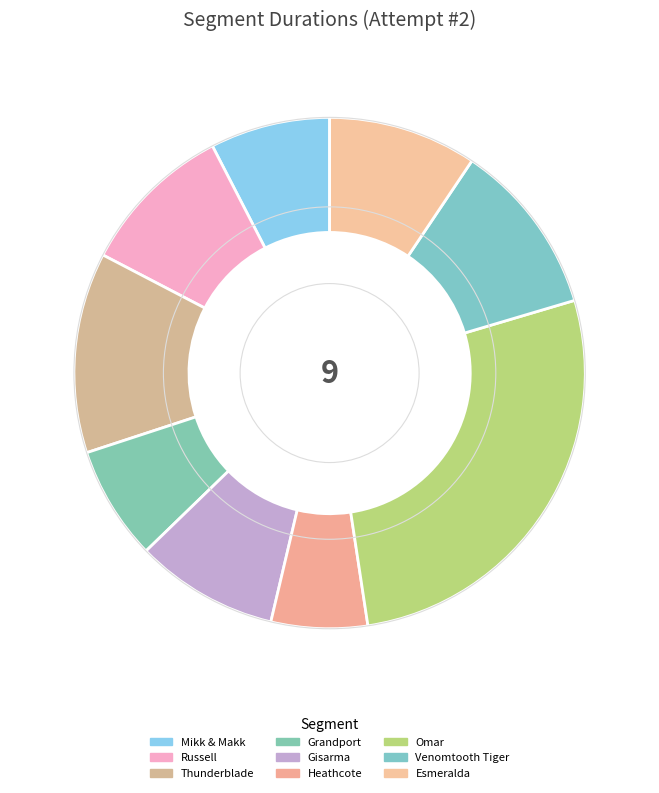

How many slices are in this pie chart?

9